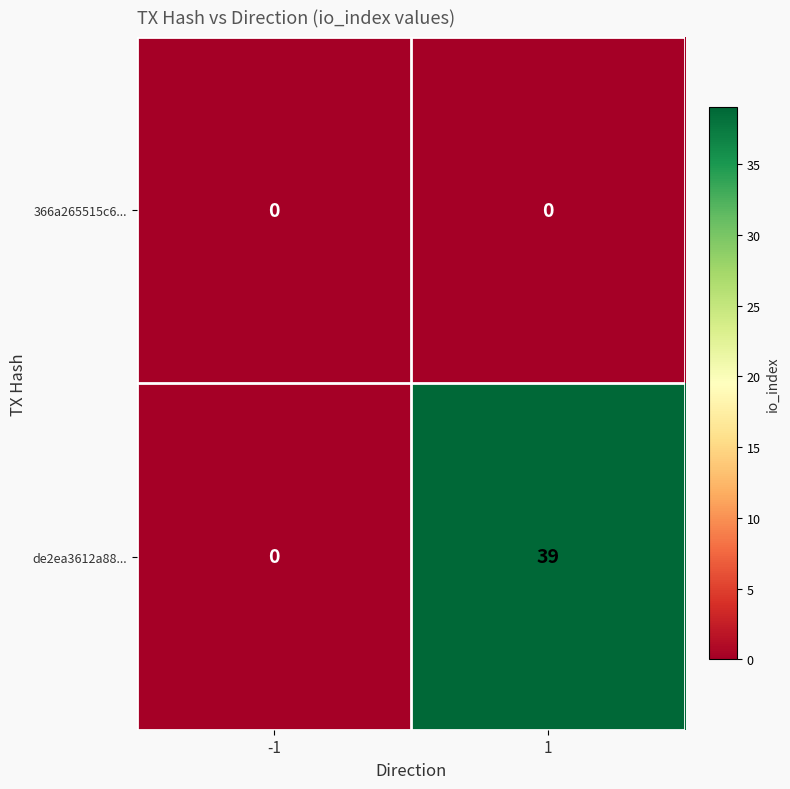

Reading left to right, extract all data points from this chart.

366a265515c6...: 0	0
de2ea3612a88...: 0	39